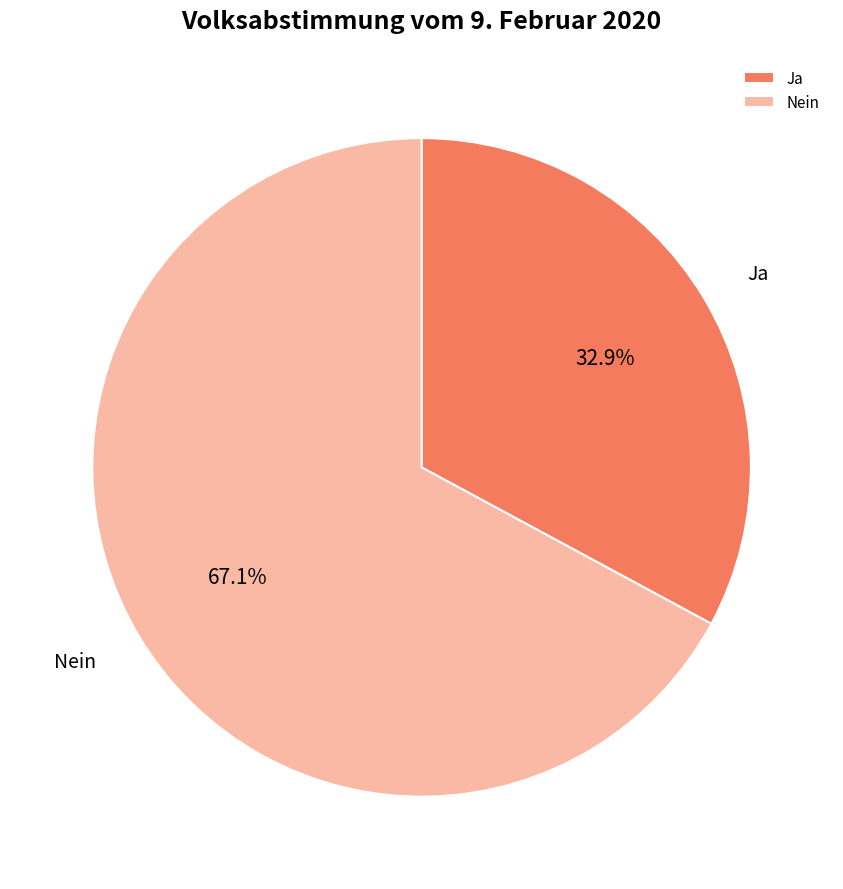

The Ja slice represents 33% of the pie. True or false?

True